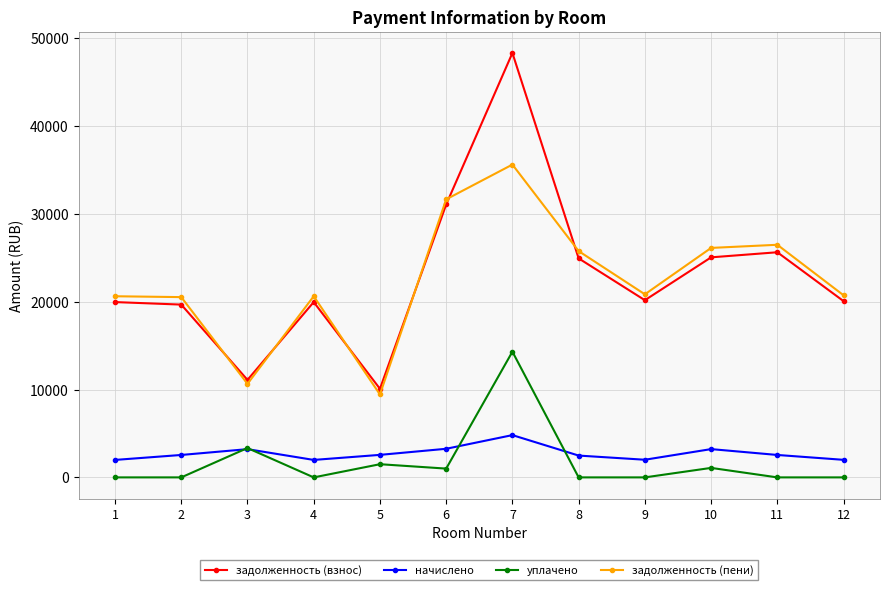

Which series has the largest total across all categories?

задолженность (взнос)